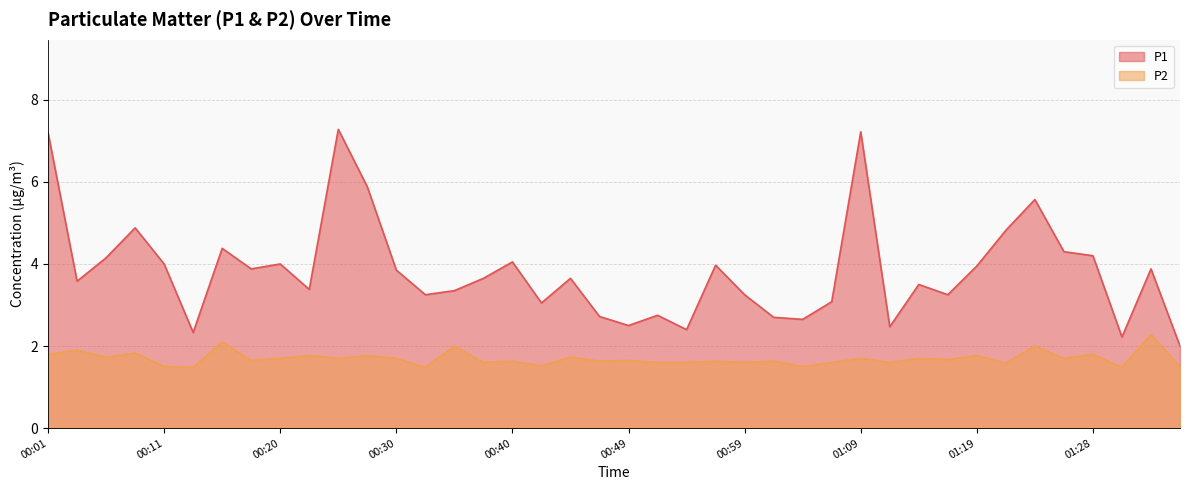

What is the sum of all P1 values?

153.2